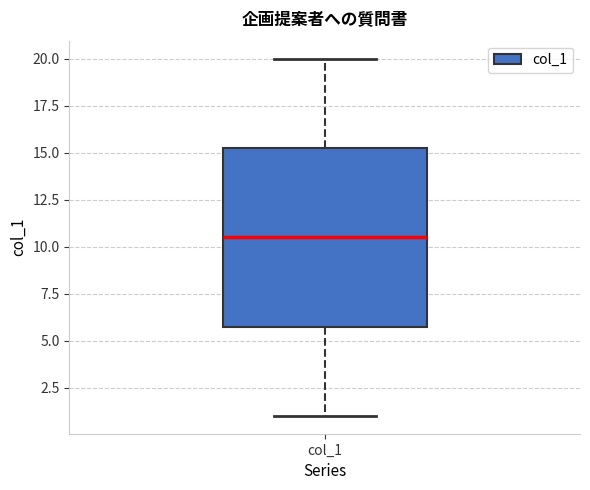

Transcribe this box plot: give where the median line is, the range the box spans, and where the two whiskers end, as read against the y-axis. The values are not printed on the chart, so give them approximately, as read against the axis.

median 10.5, box 6.0 to 15.5, whiskers 1.0 to 20.0